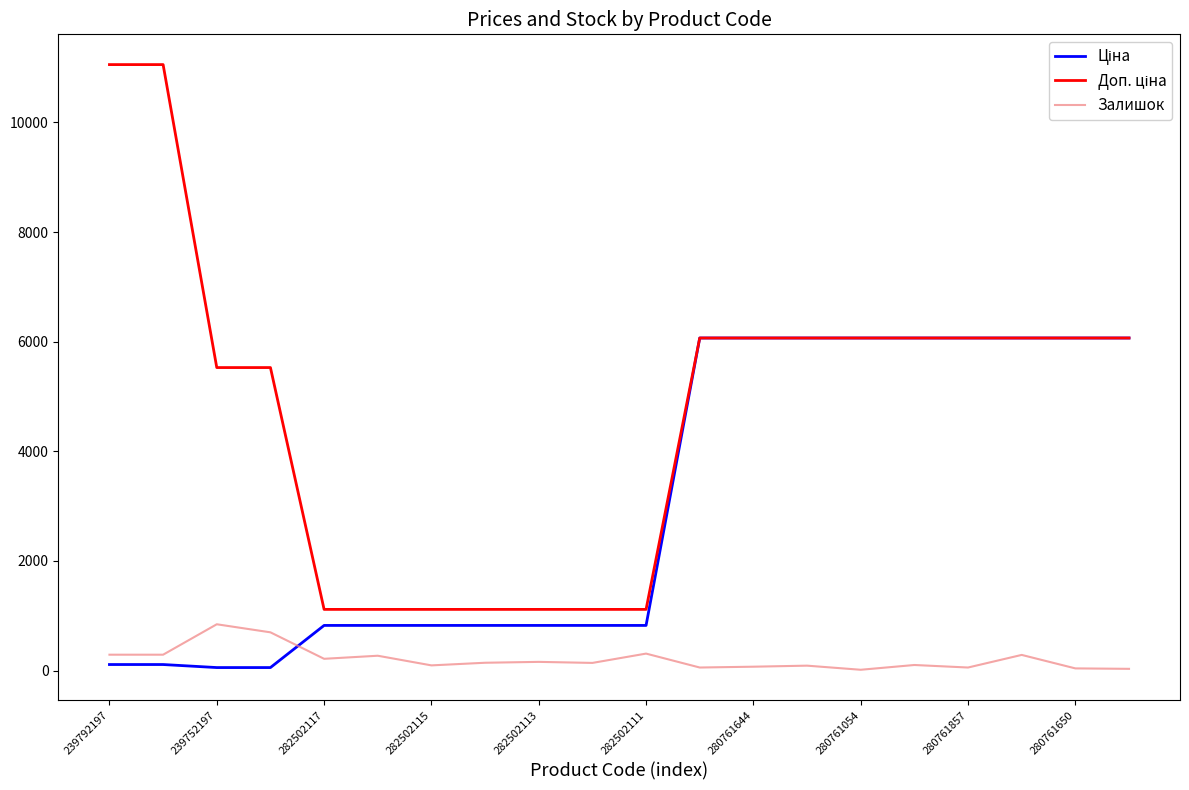

At which category is the sum across all series the highest?

17